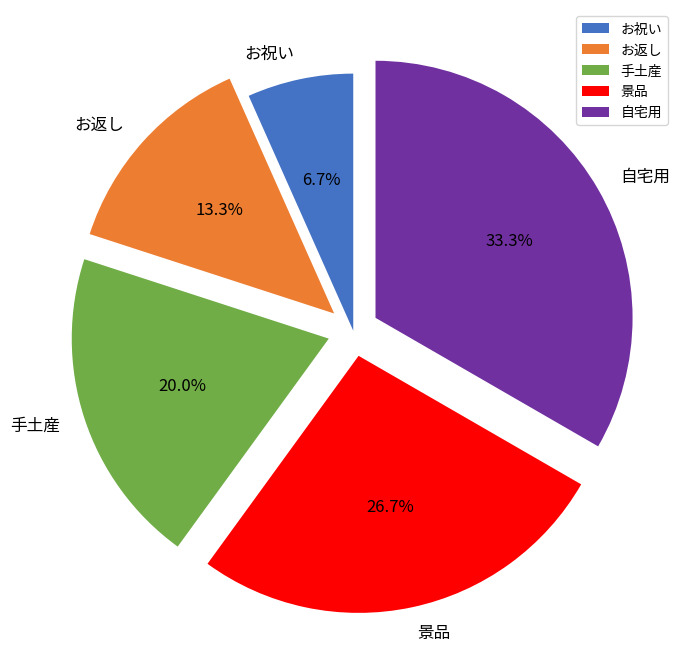

Which has a higher value, お祝い or 自宅用?

自宅用